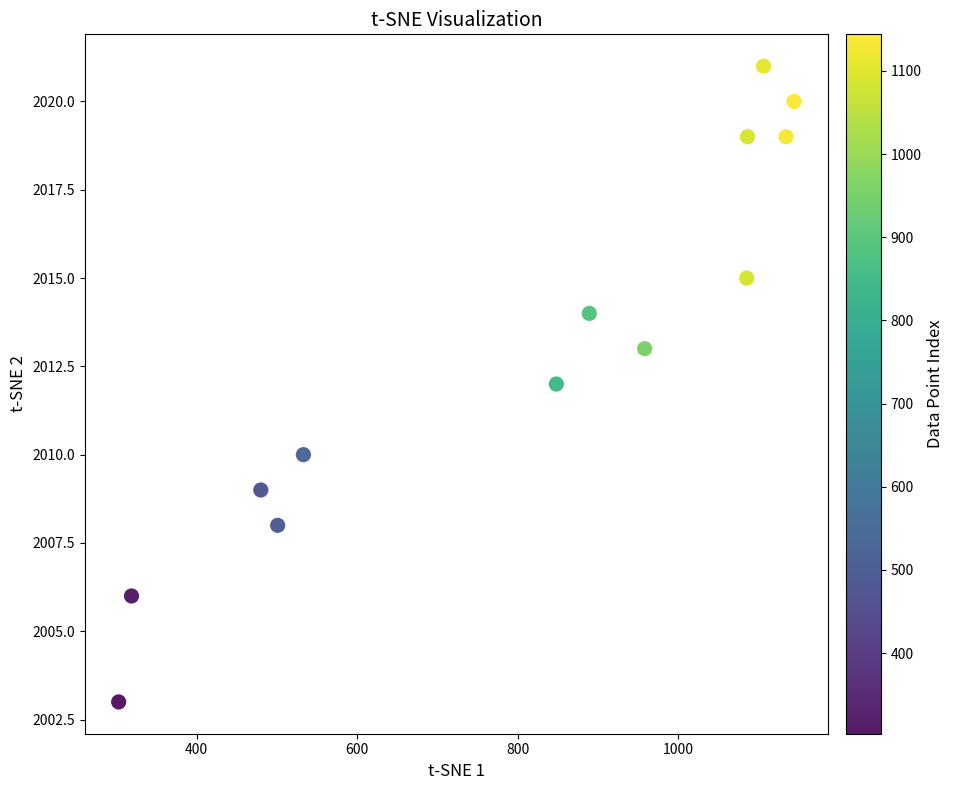

What is the range of X values (max minus min)?

841